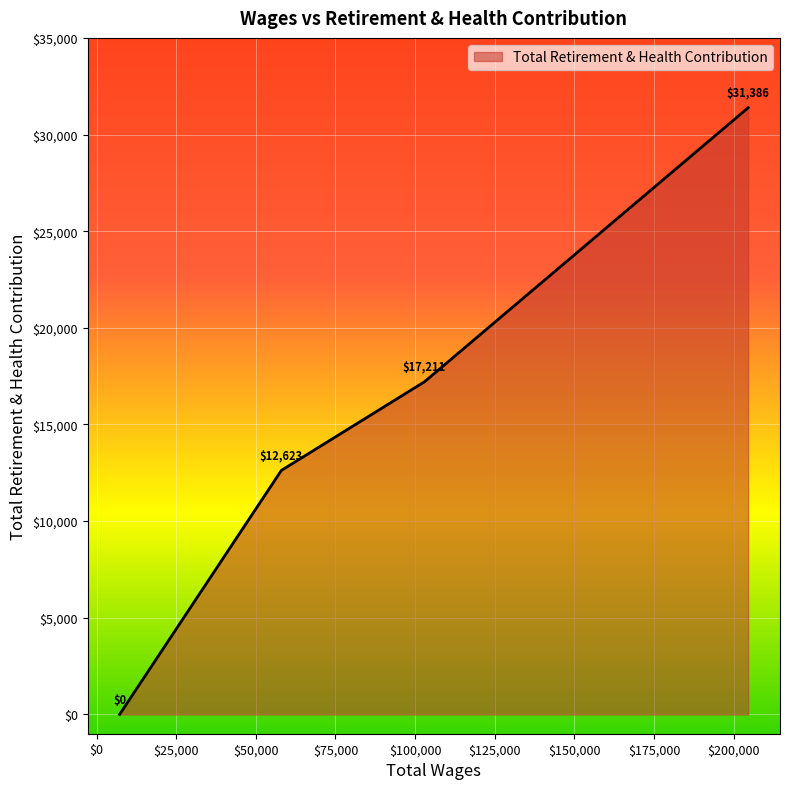

Count the values in the range 12623 to 31386.

3